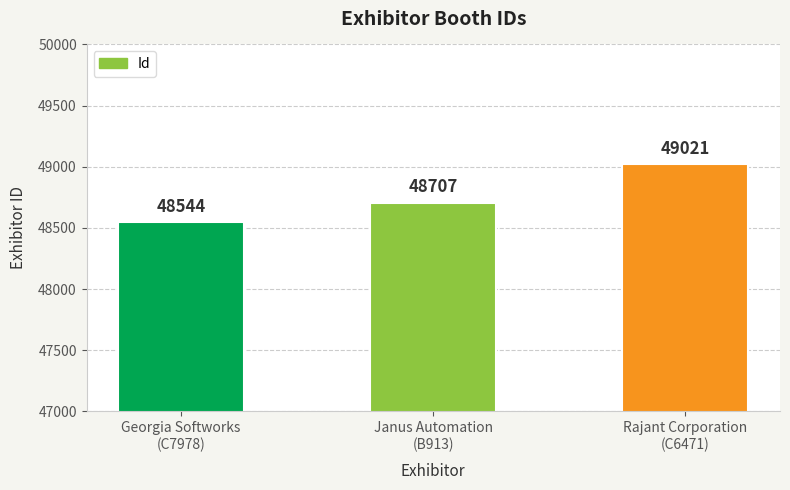

The value at Georgia Softworks
(C7978) is 48544. True or false?

True